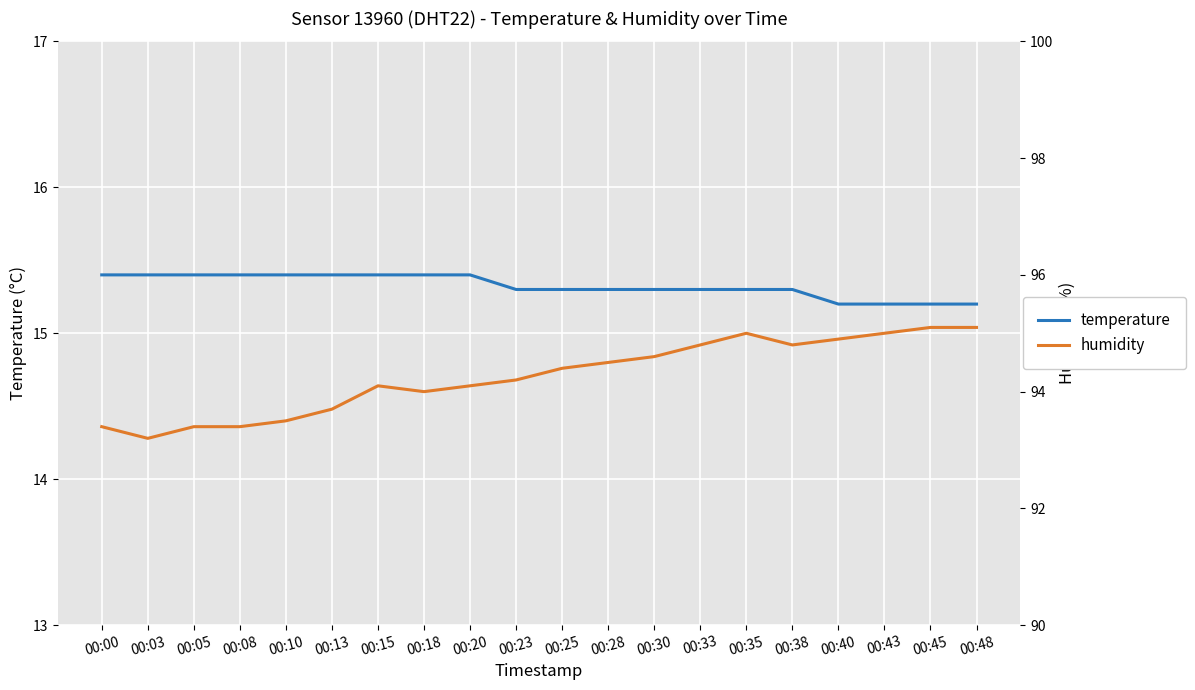

What are all the series names shown in the legend?

temperature, humidity